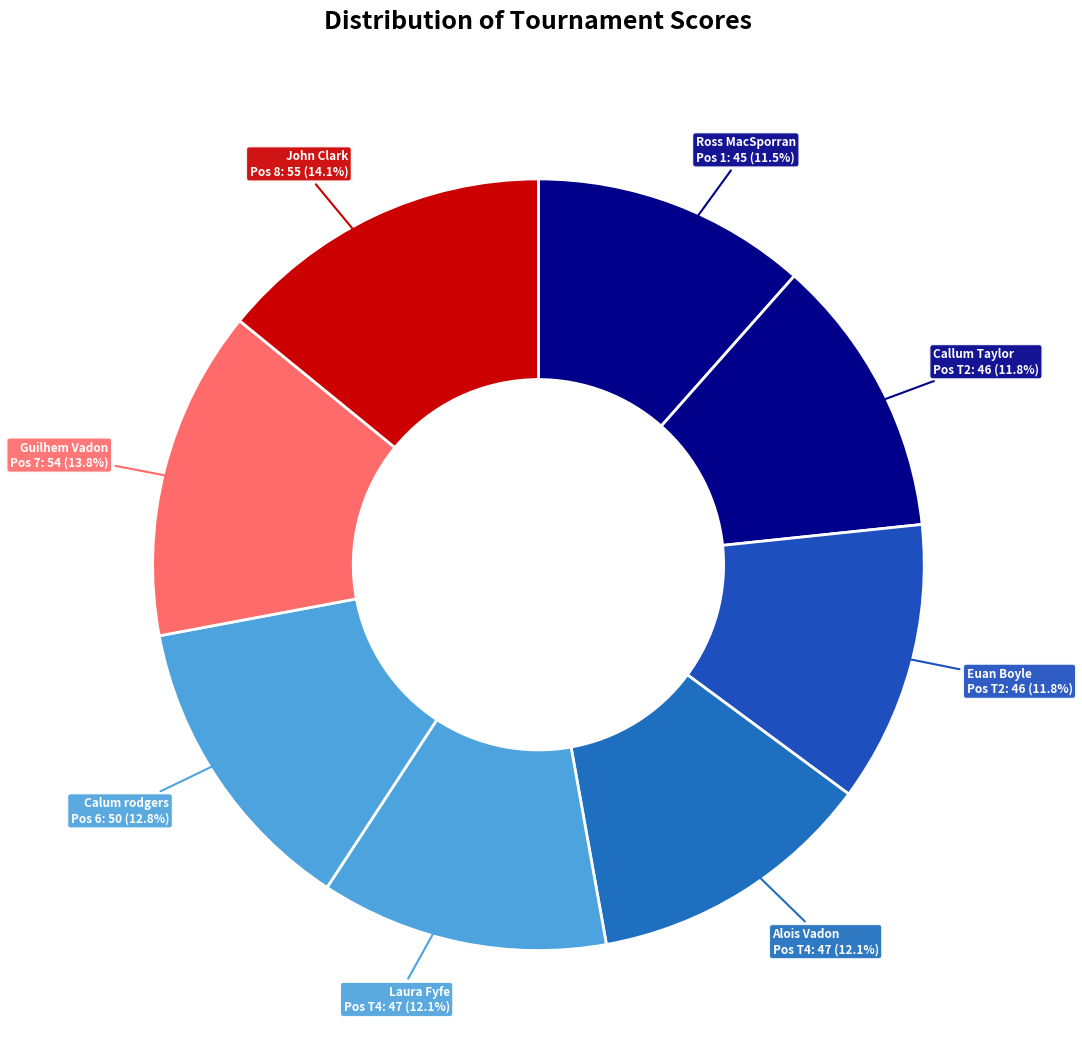

Is there any slice that represents more than half of the pie?

No